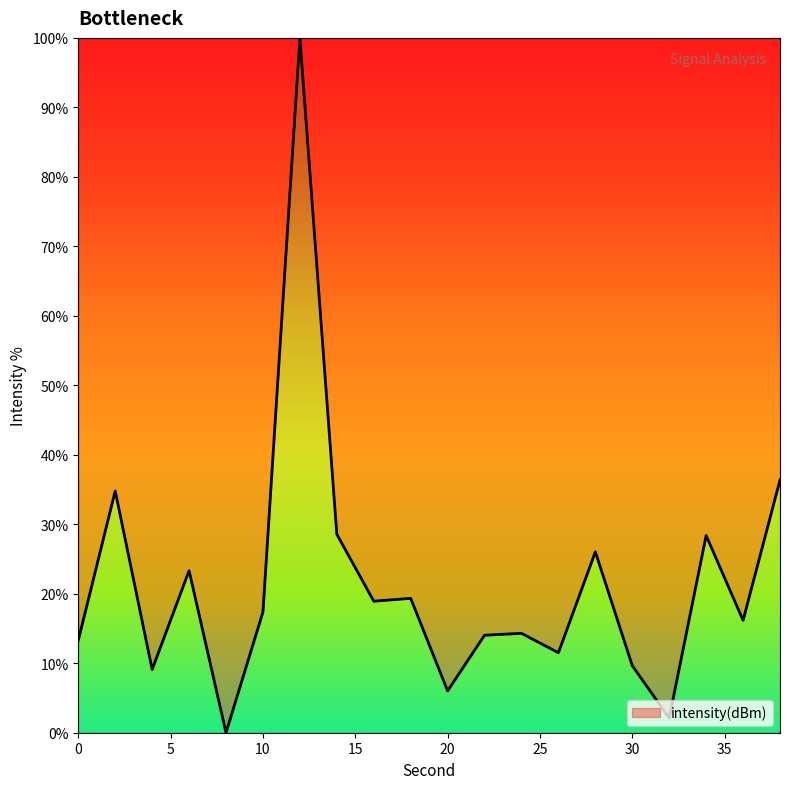

What is the maximum value shown in the chart?

100.0